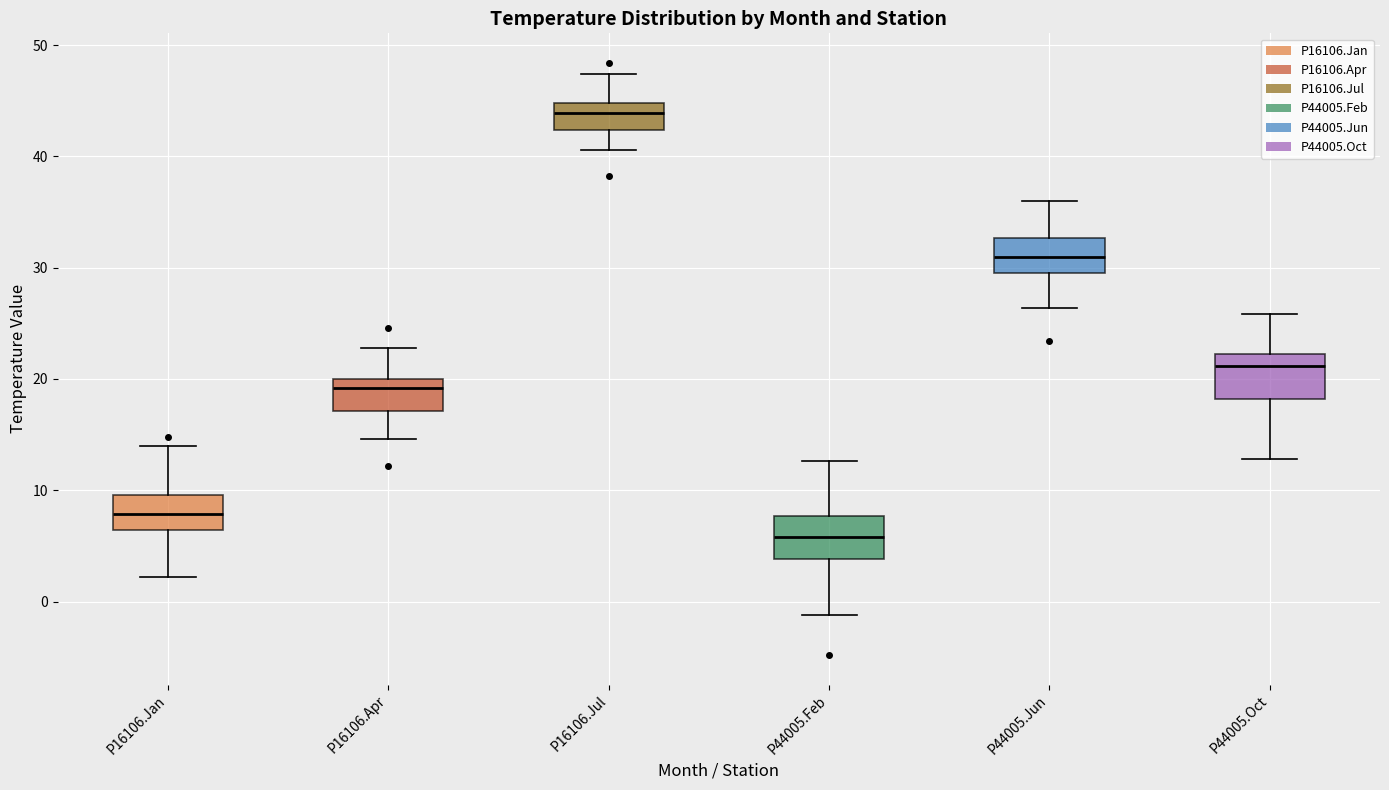

Reading left to right, transcribe this box plot: for each box, give where its median line is, the range the box spans, and where its two whiskers end, as read against the y-axis. The values are not printed on the chart, so give them approximately, as read against the axis.

P16106.Jan: median 8, box 6 to 10, whiskers 2 to 14
P16106.Apr: median 19, box 17 to 20, whiskers 15 to 23
P16106.Jul: median 44, box 42 to 45, whiskers 41 to 47
P44005.Feb: median 6, box 4 to 8, whiskers -1 to 13
P44005.Jun: median 31, box 30 to 33, whiskers 26 to 36
P44005.Oct: median 21, box 18 to 22, whiskers 13 to 26